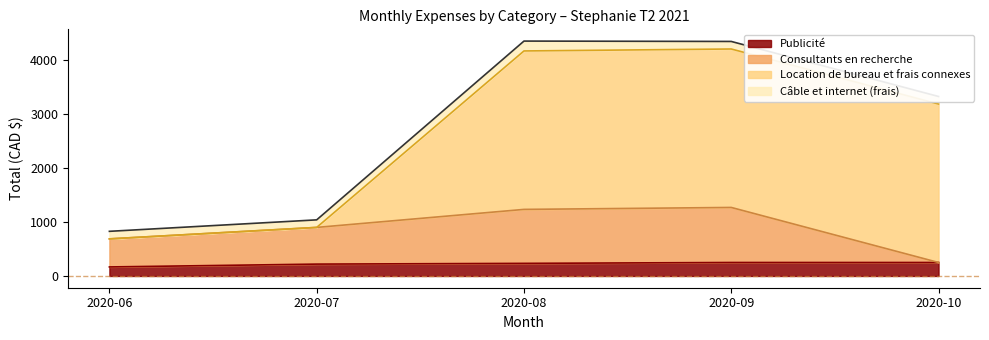

What is the total value across all series at 2020-06?

827.5